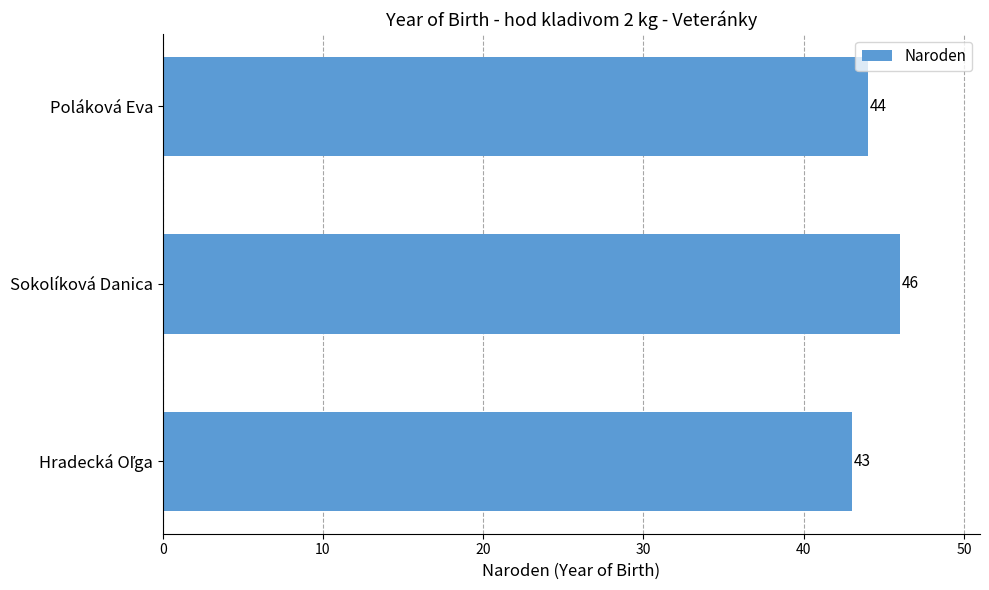

Reading top to bottom, list all the values displayed in this chart.

44	46	43